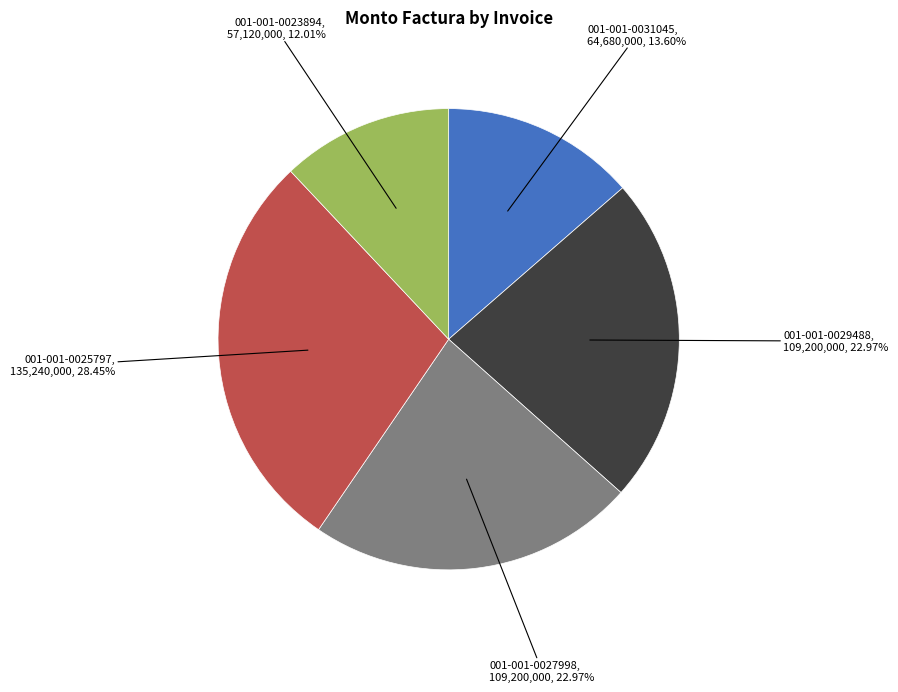

Approximately how many times larger is the value at 001-001-0027998 compared to 001-001-0023894?

1.9